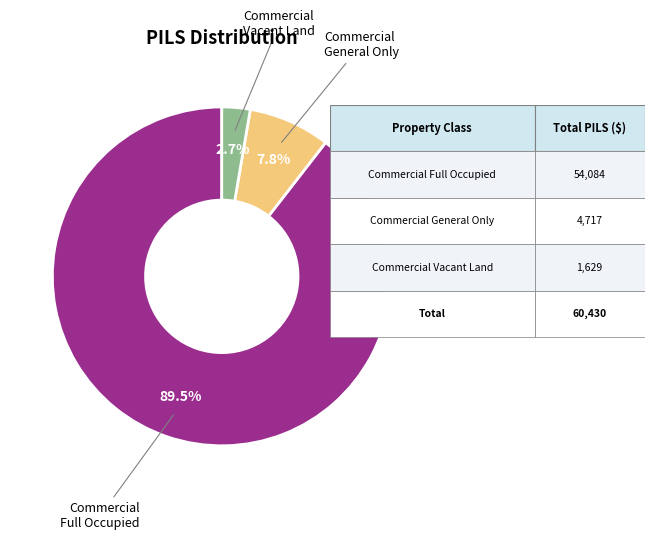

Between Commercial General Only and Commercial Vacant Land, which is larger?

Commercial General Only